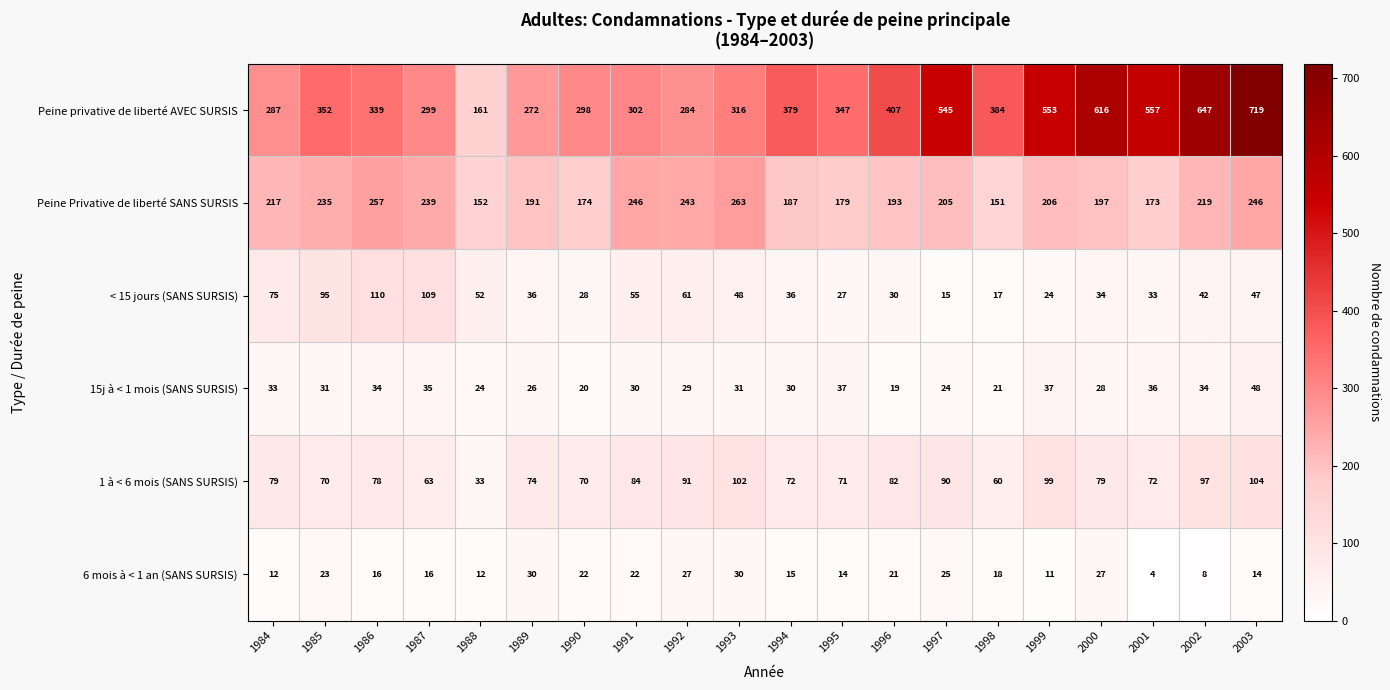

Rank the series by their maximum value, from lowest to highest.

6 mois à < 1 an (SANS SURSIS), 15j à < 1 mois (SANS SURSIS), 1 à < 6 mois (SANS SURSIS), < 15 jours (SANS SURSIS), Peine Privative de liberté SANS SURSIS, Peine privative de liberté AVEC SURSIS